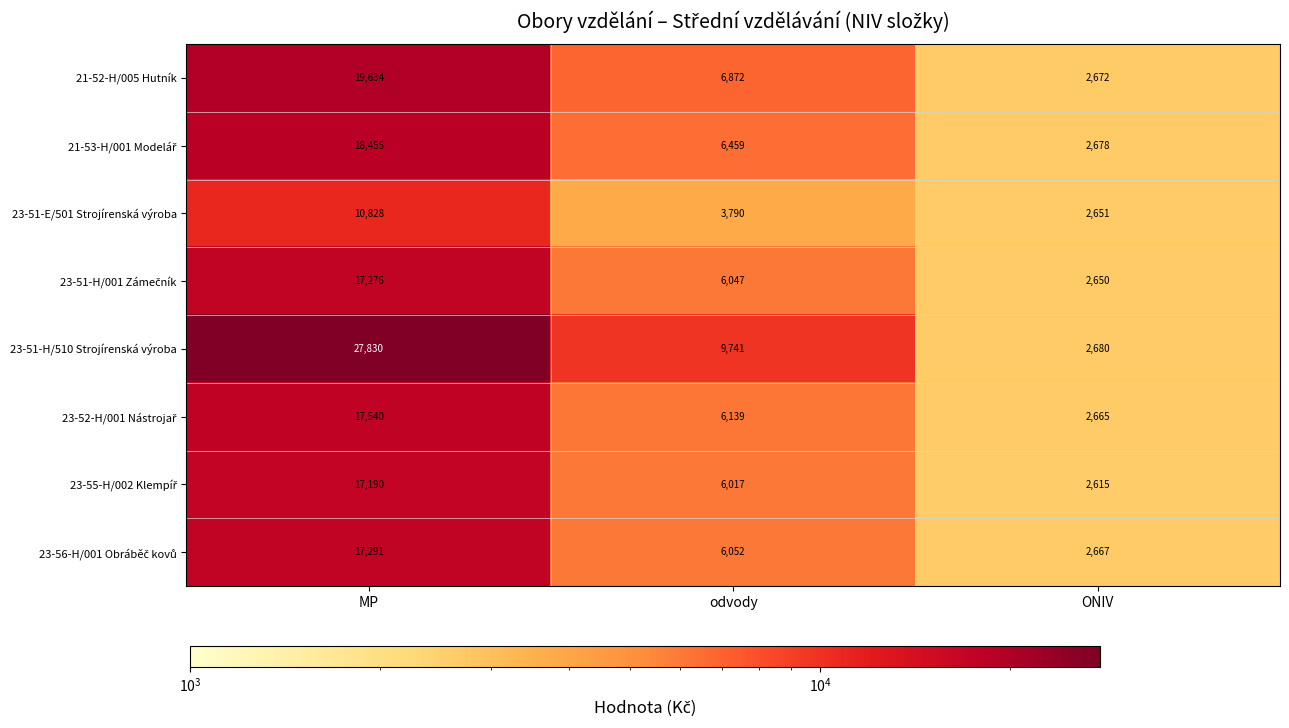

At which label does 23-51-H/510 Strojírenská výroba first exceed 9741?

MP